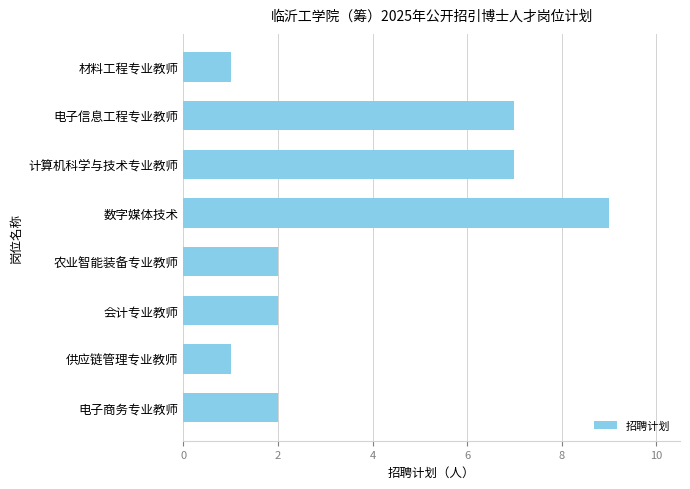

What is the average value?

4